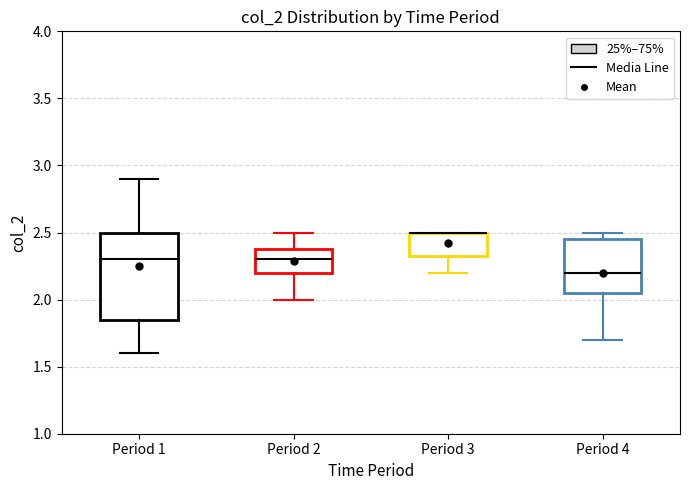

Comparing the boxes themselves (not the whiskers), which one is the tallest?

Period 1